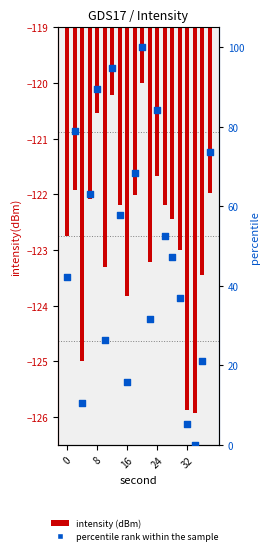

What are all the series names shown in the legend?

intensity(dBm), percentile rank within the sample